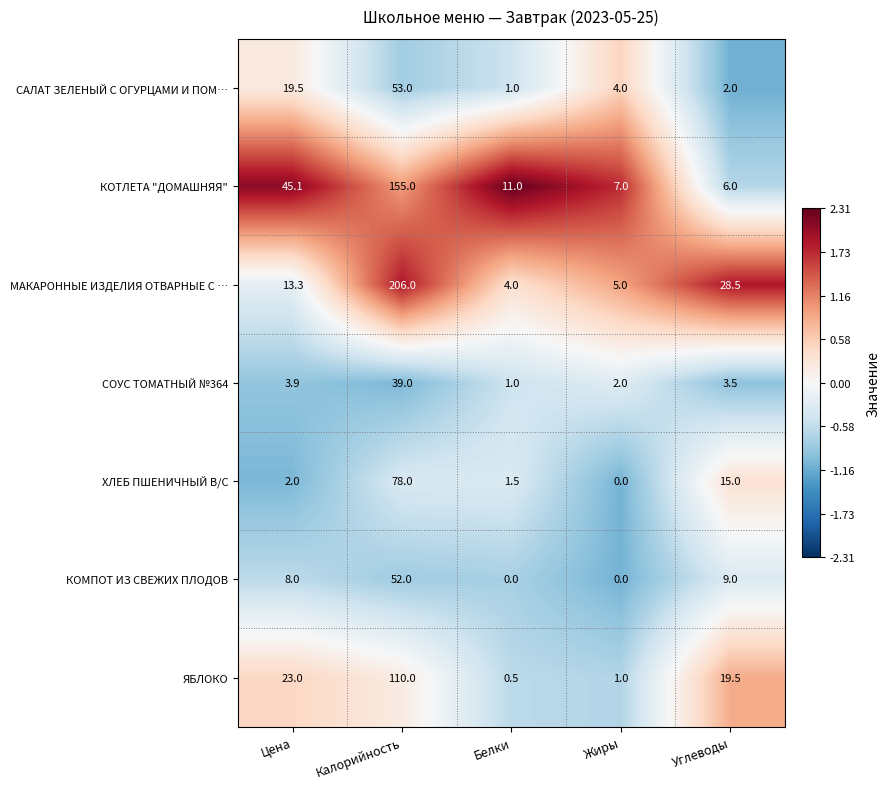

At how many categories does at least one series exceed 0?

5